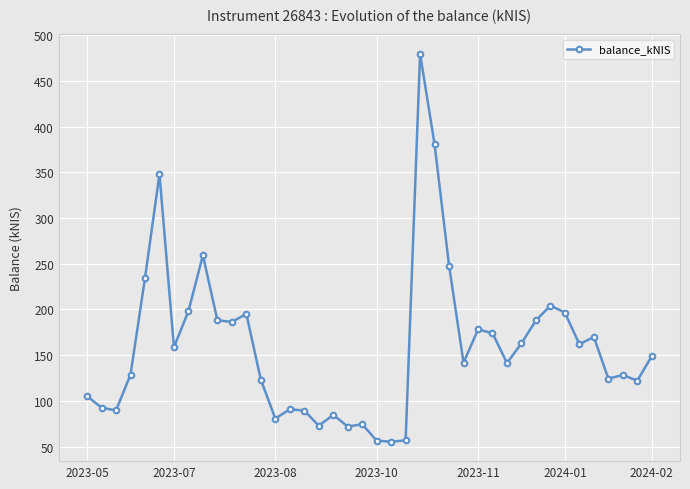

What is the smallest value displayed?

55.3